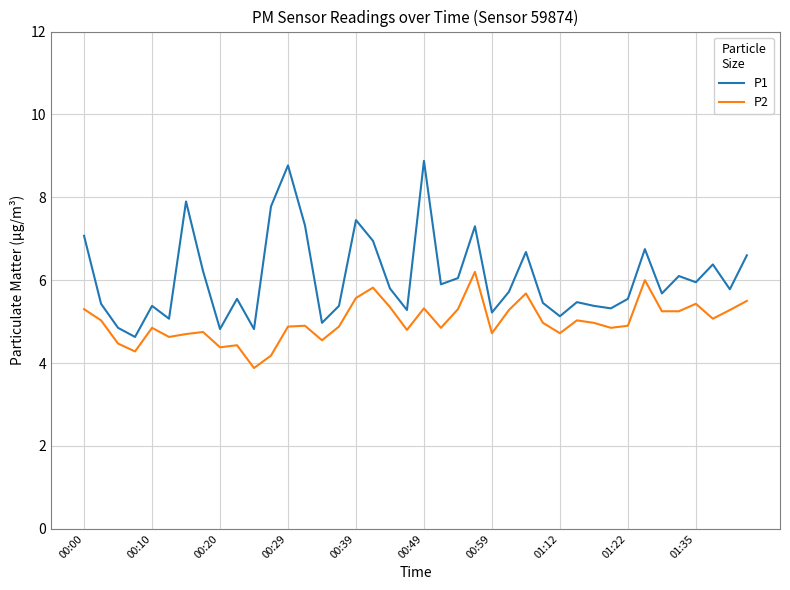

What is the highest value of the P2 series?

6.2